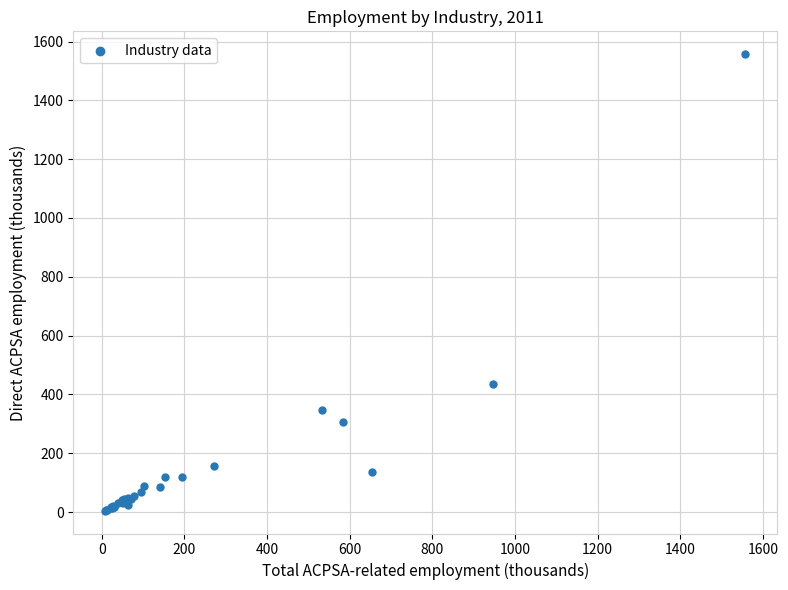

What Y value in the scatter plot is closest to 781?

436